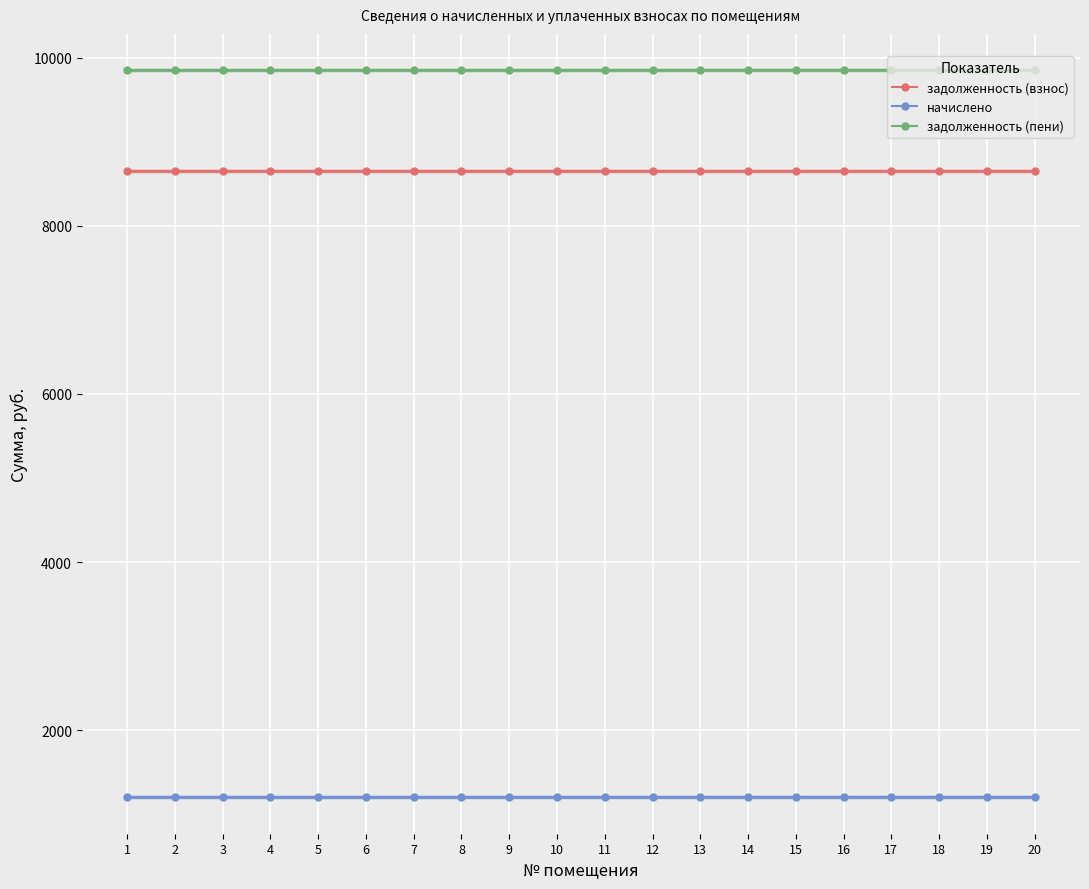

Which category has the highest value in the начислено series?

1